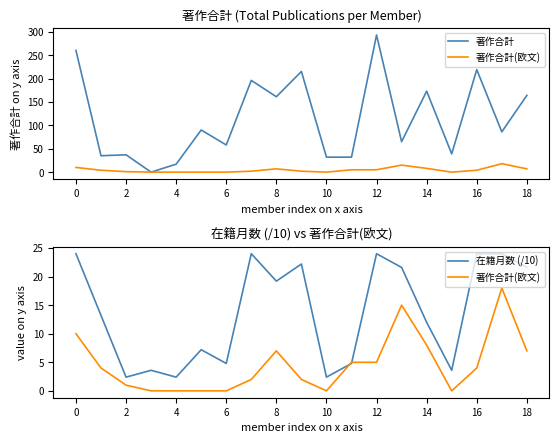

What is the average value of the 著作合計(欧文) series?

4.6